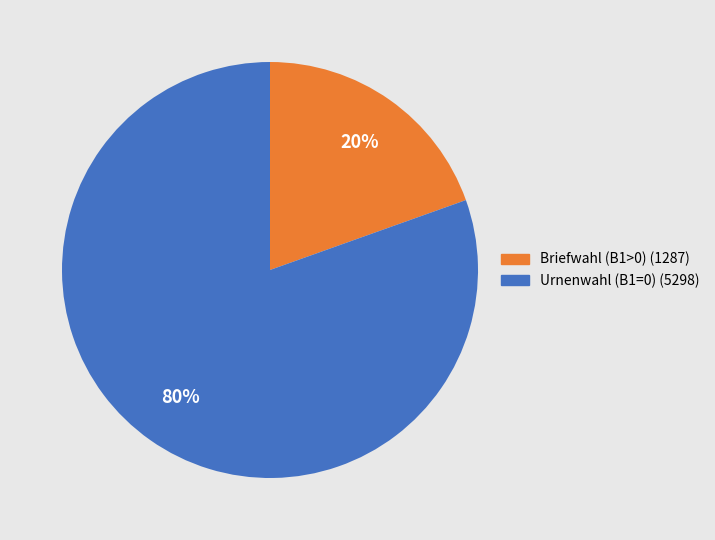

Is it true that Briefwahl (B1>0) (1287) is 20% of the pie?

True